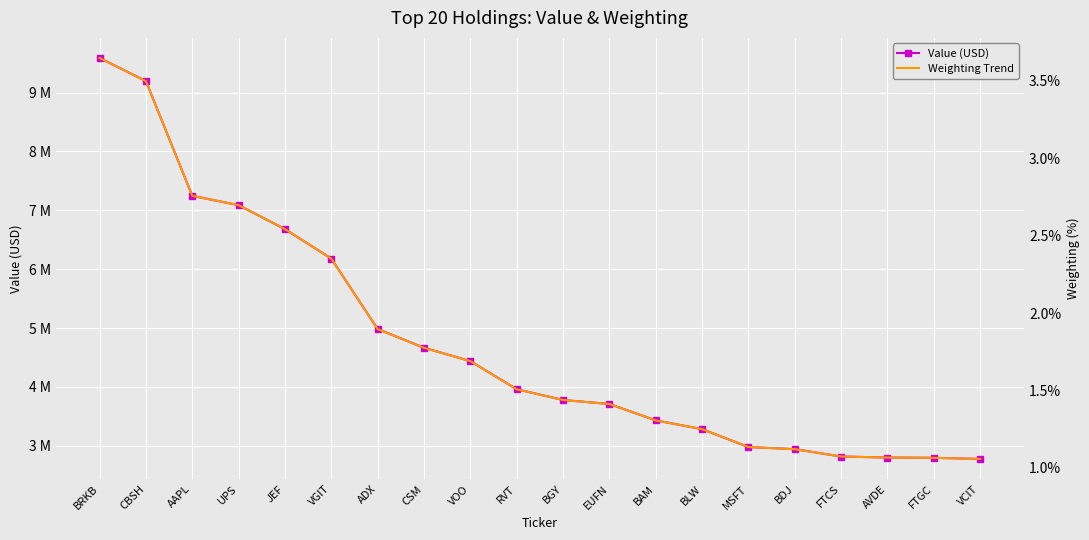

Reading left to right, list all the values displayed in this chart.

Value (USD): 9587000.0	9194000.0	7246000.0	7087000.0	6680000.0	6180000.0	4984000.0	4666000.0	4439000.0	3962000.0	3779000.0	3711000.0	3433000.0	3284000.0	2980000.0	2944000.0	2819000.0	2802000.0	2797000.0	2778000.0
Weighting Trend: 9587000.0	9192797.7	7245438.3	7087757.4	6680415.0	6178464.1	4982717.1	4664727.2	4438717.9	3960419.1	3779086.1	3710757.7	3432188.0	3285019.2	2980169.4	2943377.2	2819860.5	2801464.4	2796208.3	2777812.2